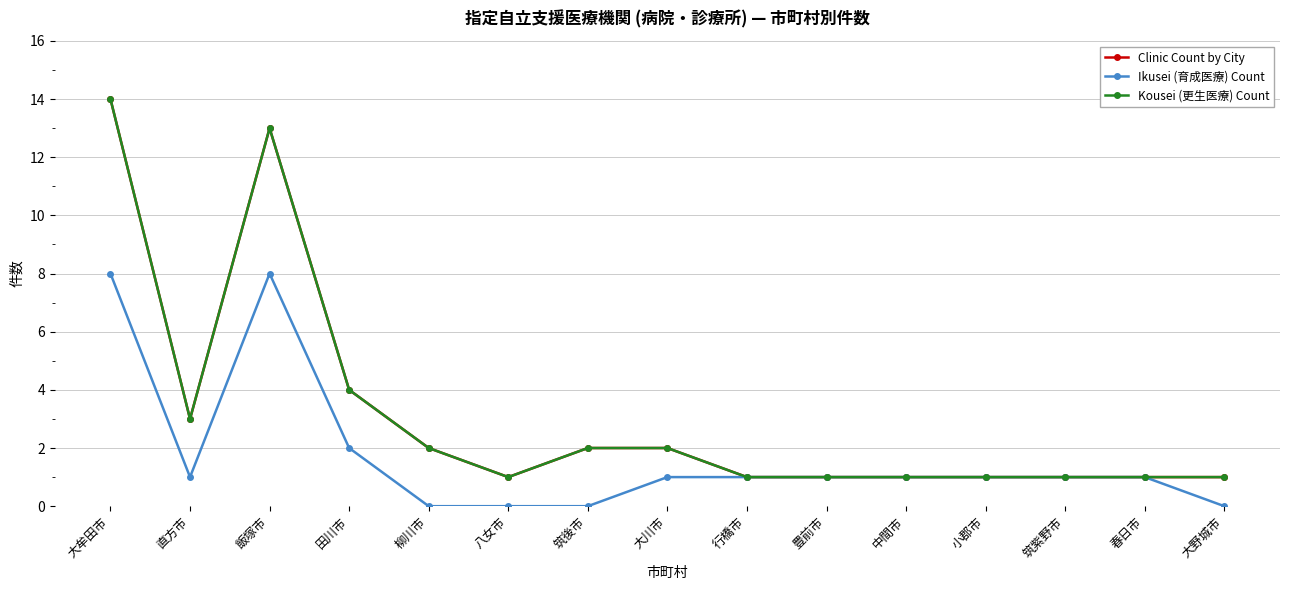

What is the sum of the Ikusei (育成医療) Count values at 大川市 and 柳川市?

1